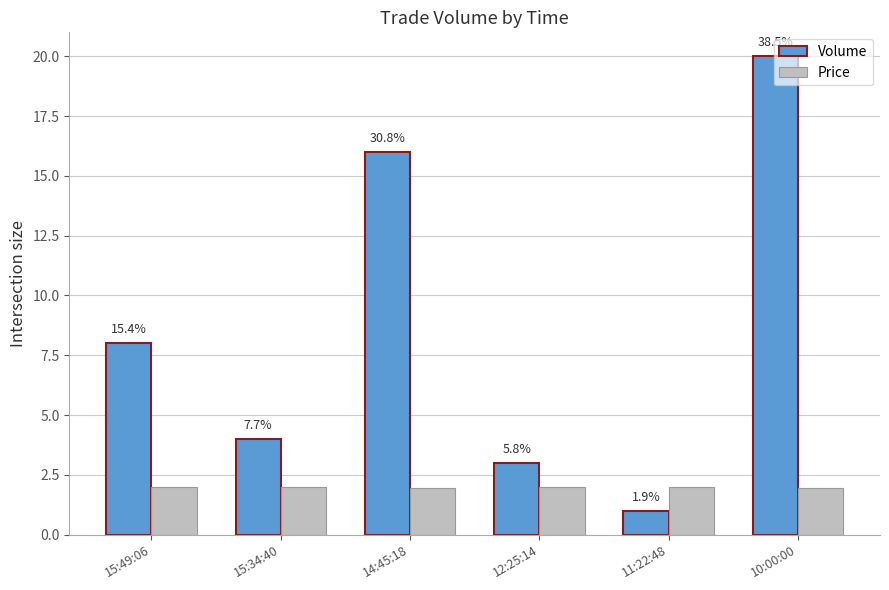

At how many categories does at least one series exceed 1?

6